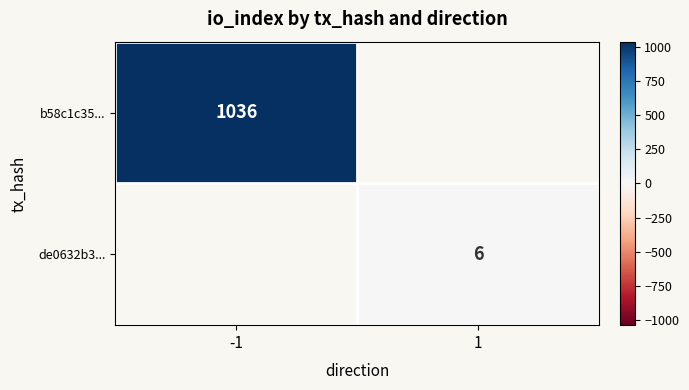

The de0632b3... series shows 8 at 1. True or false?

False